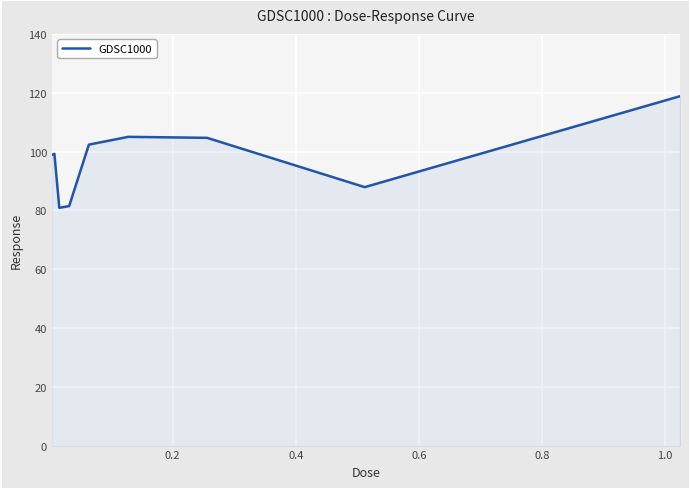

What is the maximum value shown in the chart?

118.8